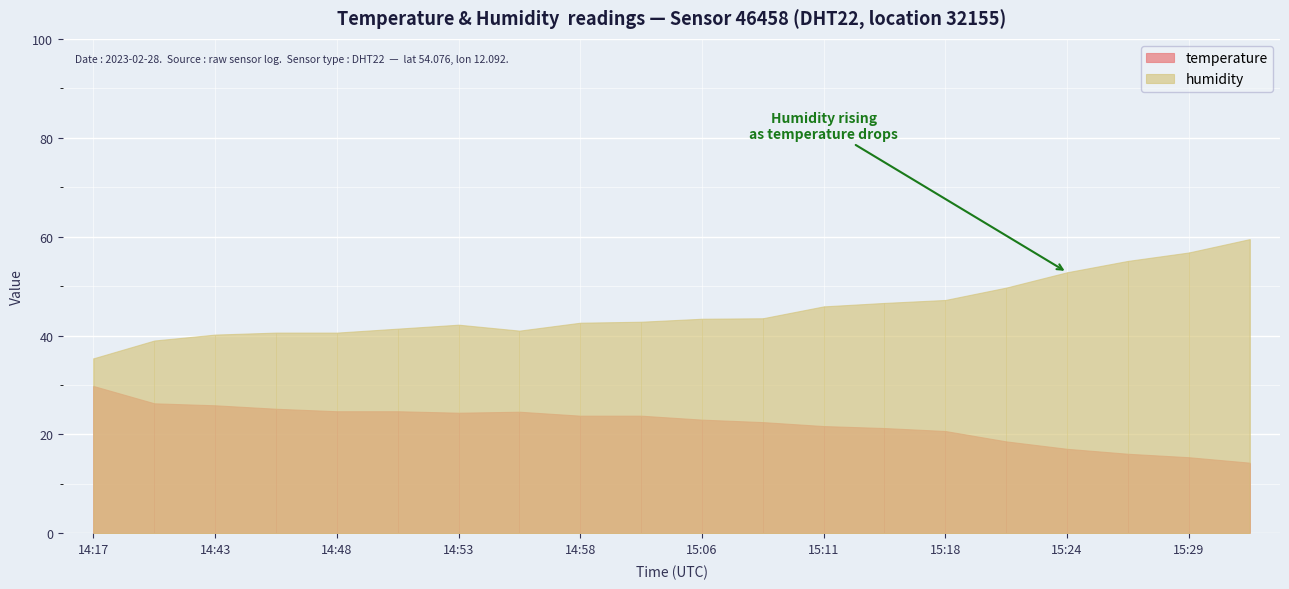

What is the approximate value of humidity at 14:17?

35.4